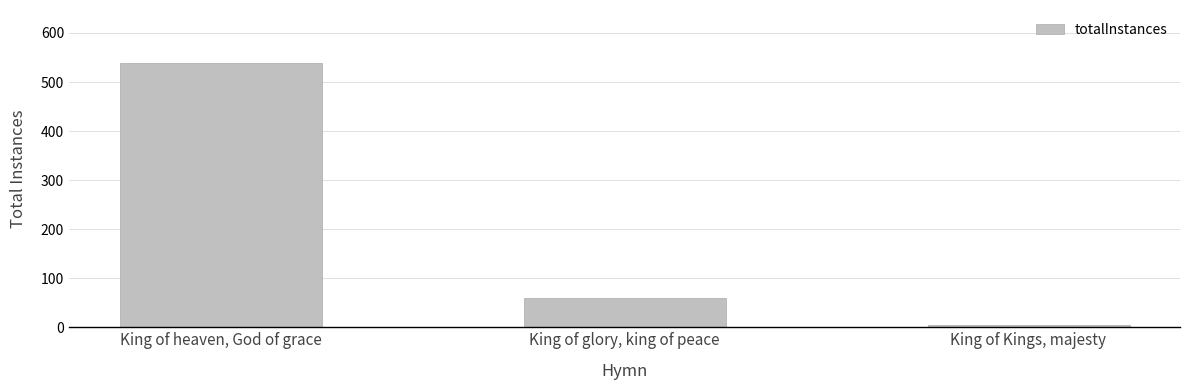

Are the bars grouped side by side (vs. stacked)?

No